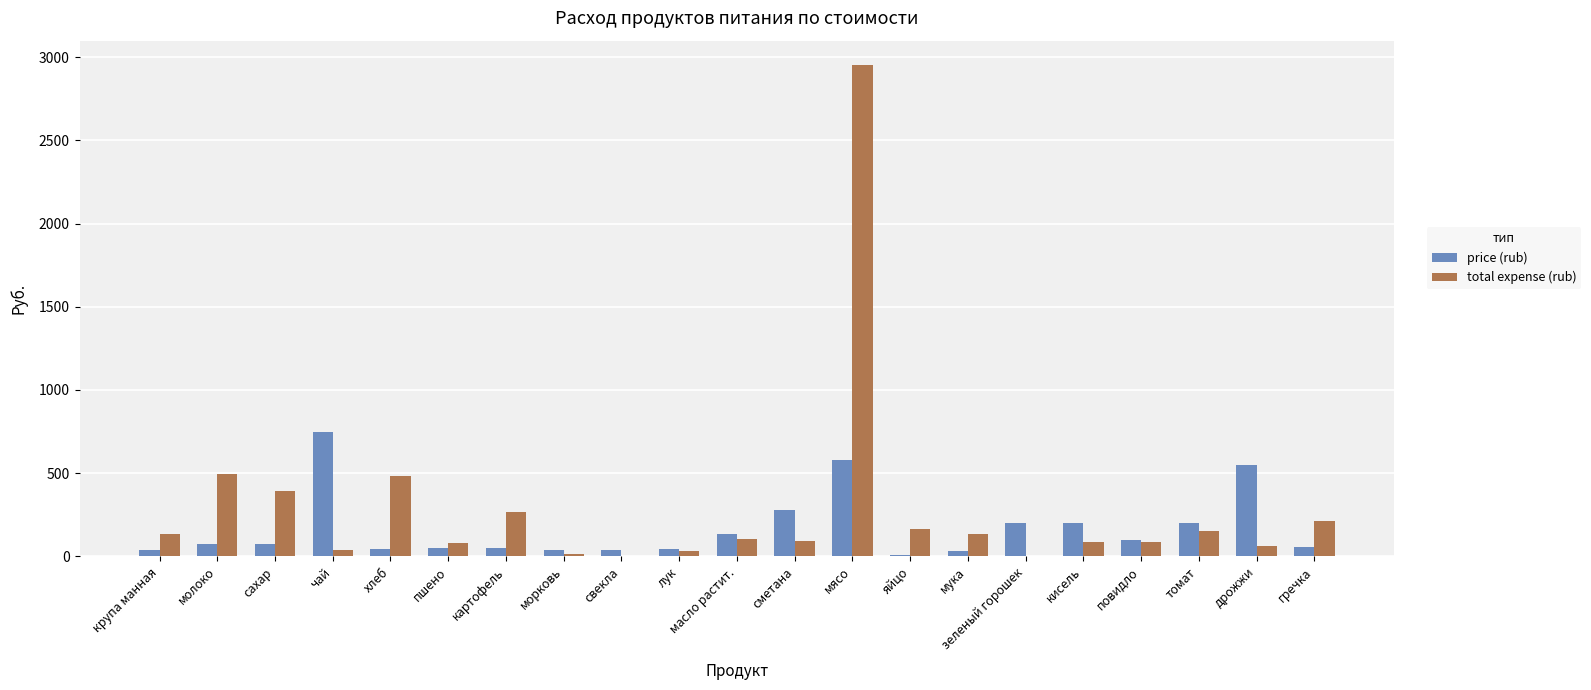

Which series changed the most between картофель and мясо?

total expense (rub)